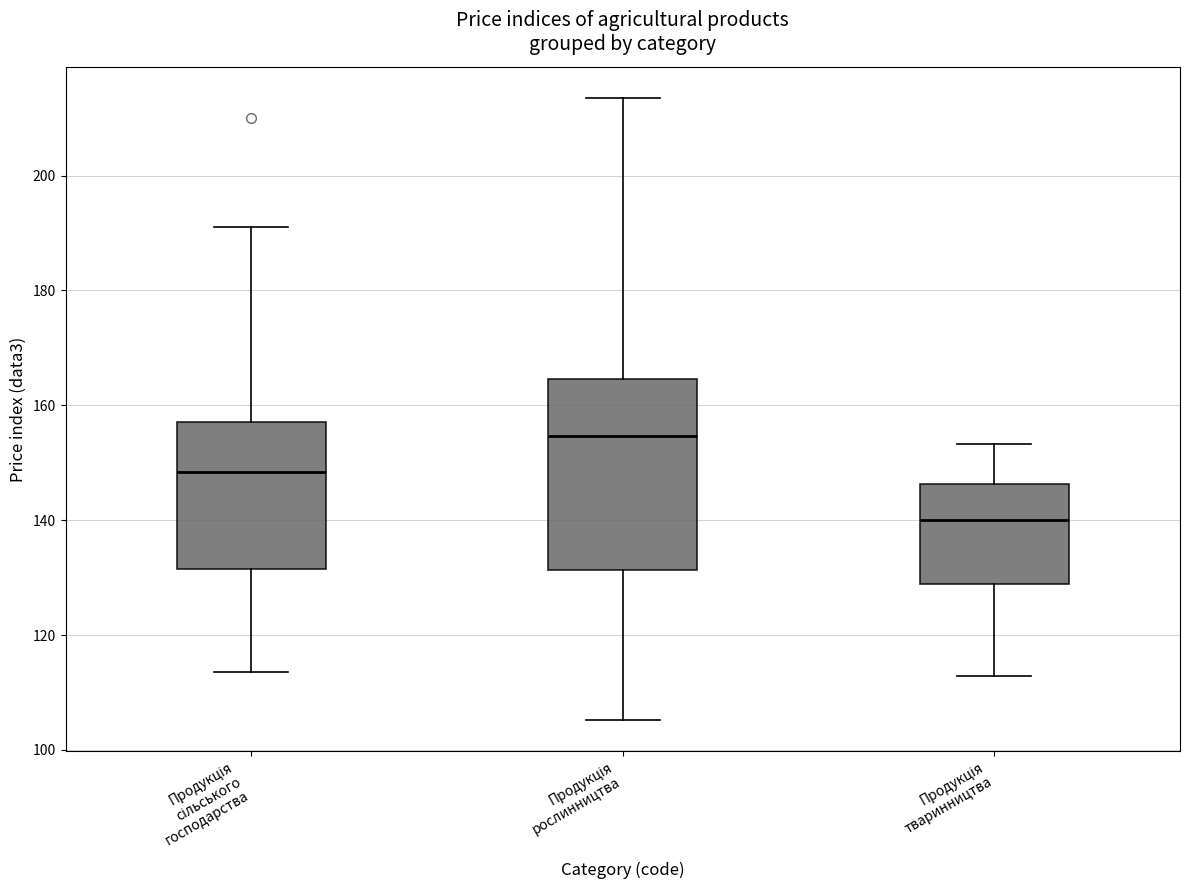

Which box is the tallest, from its lower edge to its upper edge?

Продукція рослинництва